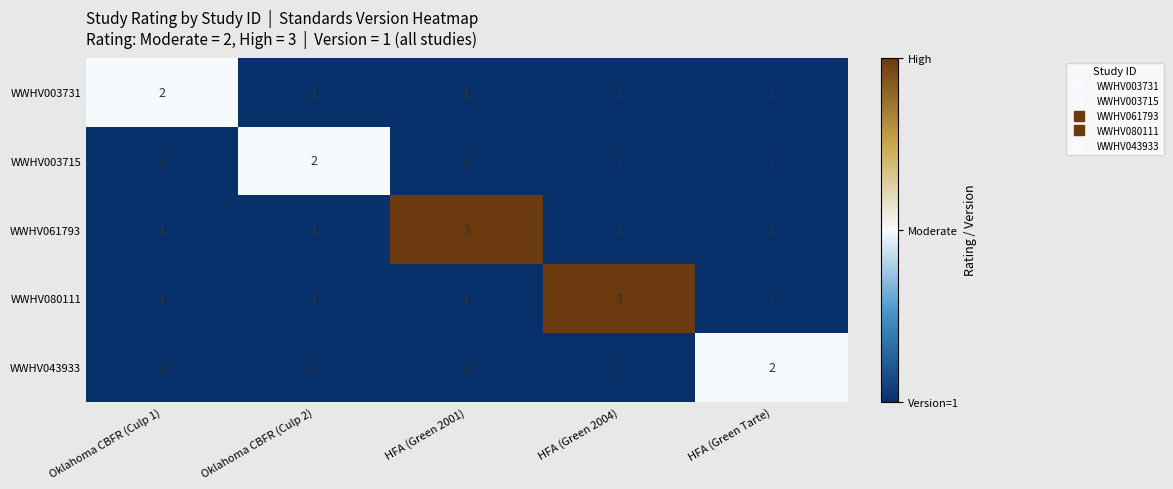

How many data points does each series have?

5